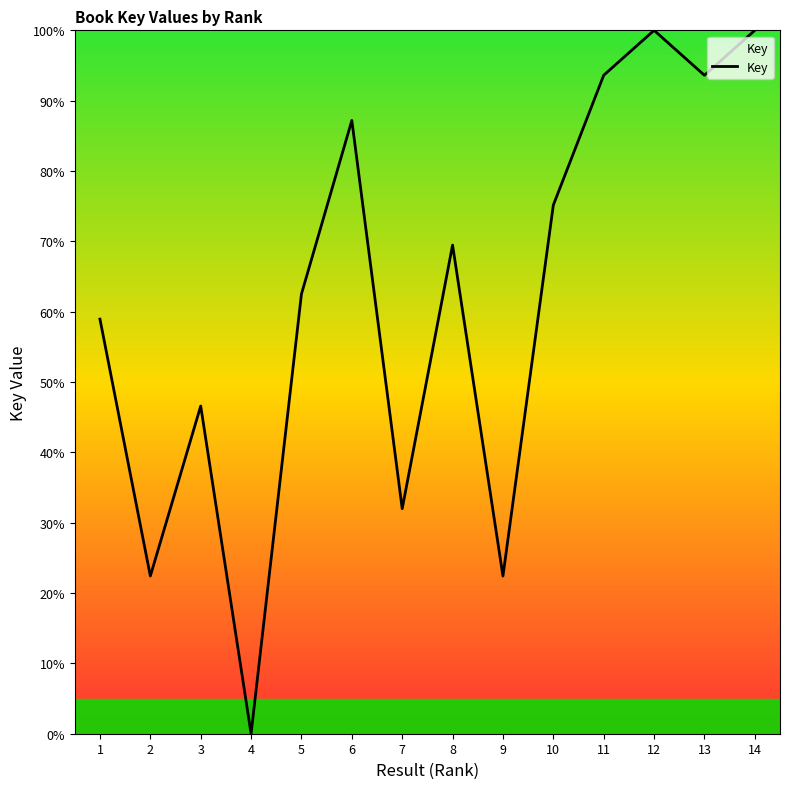

Reading right to left, list all the values displayed in this chart.

14=100.0	13=93.6	12=100.0	11=93.6	10=75.2	9=22.4	8=69.5	7=32.0	6=87.2	5=62.5	4=0.0	3=46.6	2=22.4	1=58.9